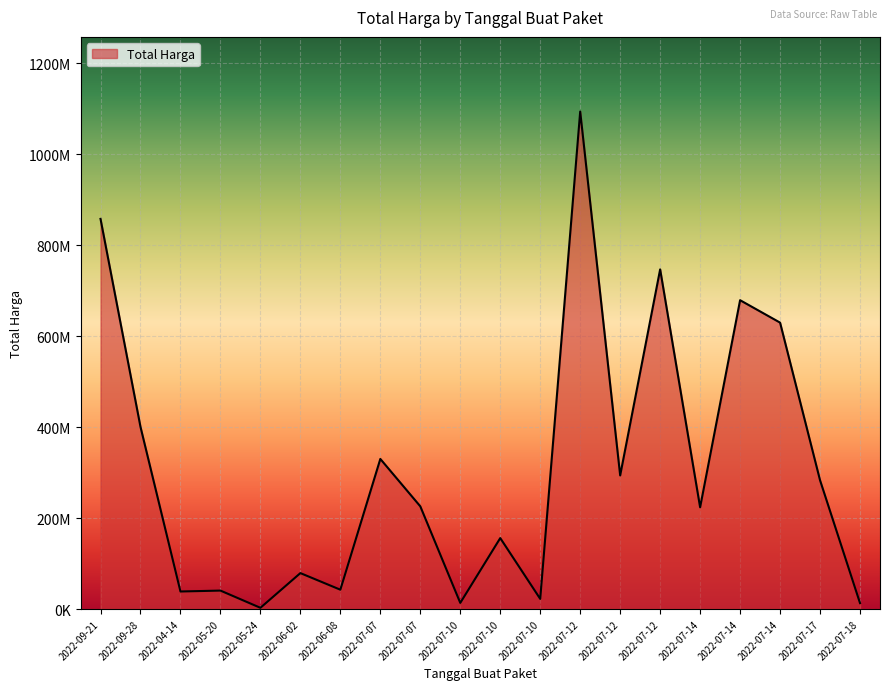

Is this an area chart (filled region under the line)?

Yes